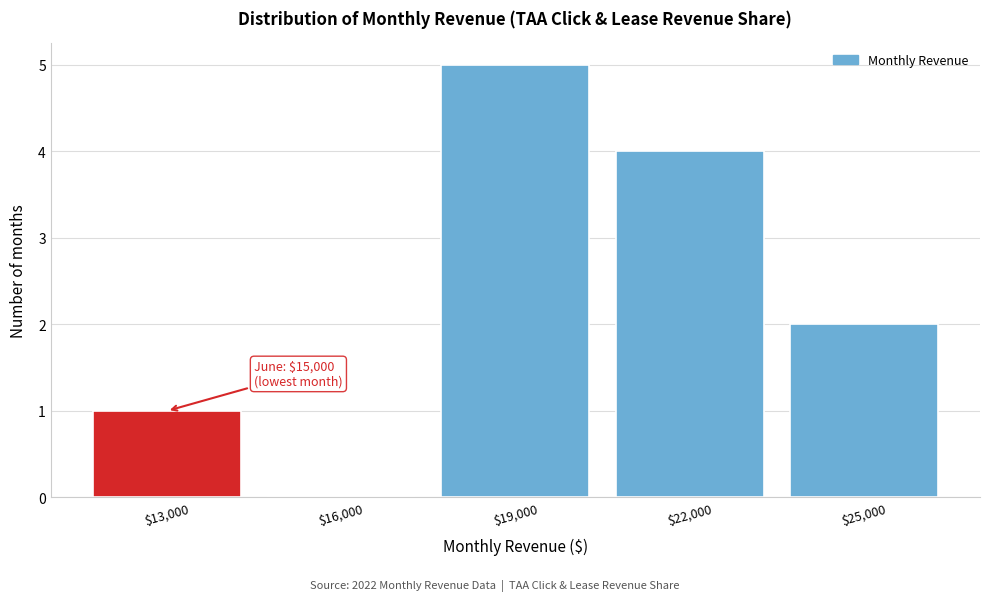

Which label corresponds to the largest value in the chart?

$19,000